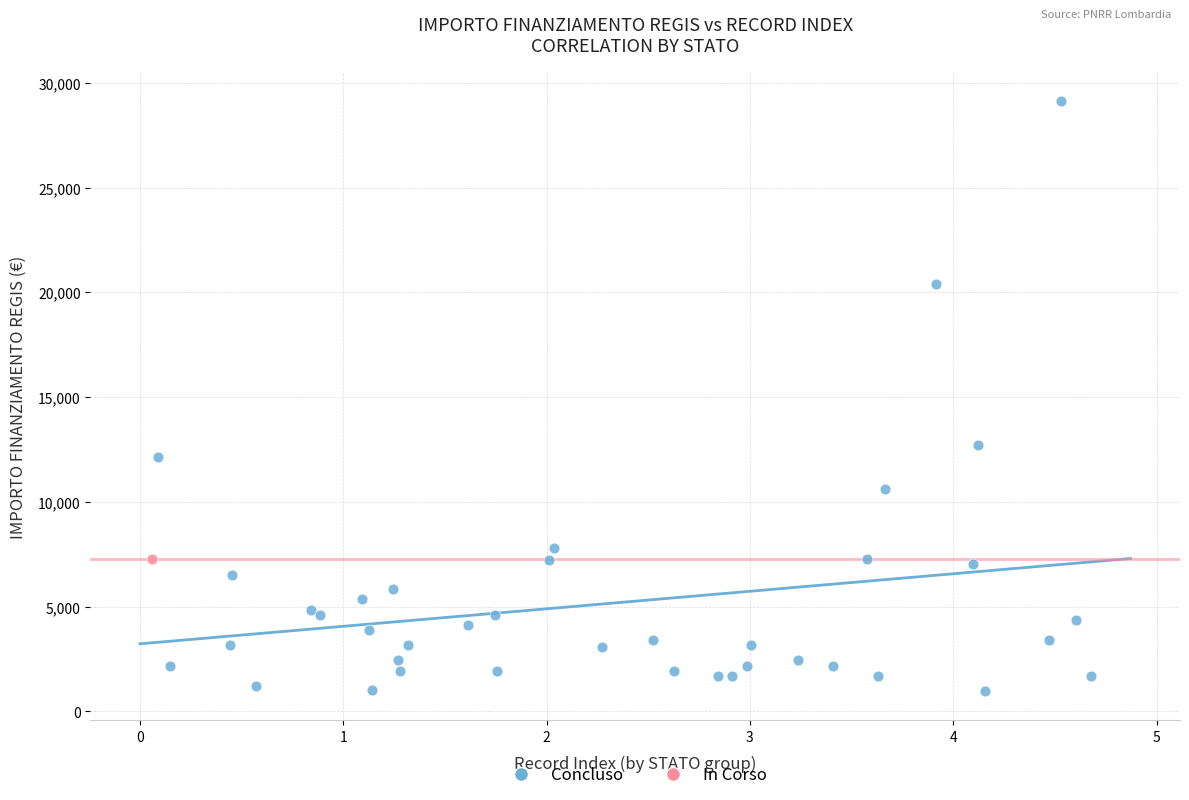

What are all the series names shown in the legend?

Concluso, In Corso